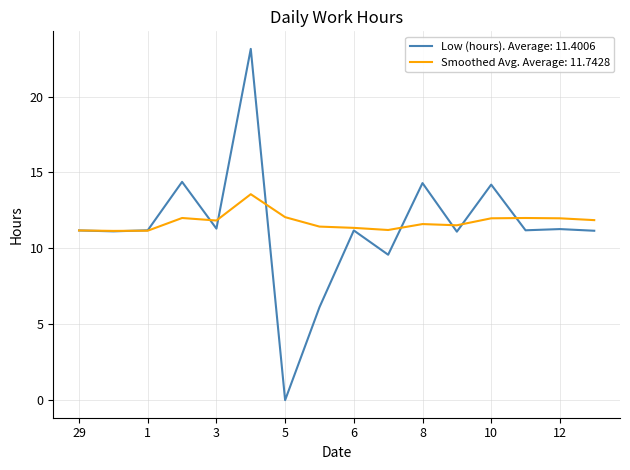

Count the number of data series in this chart.

2